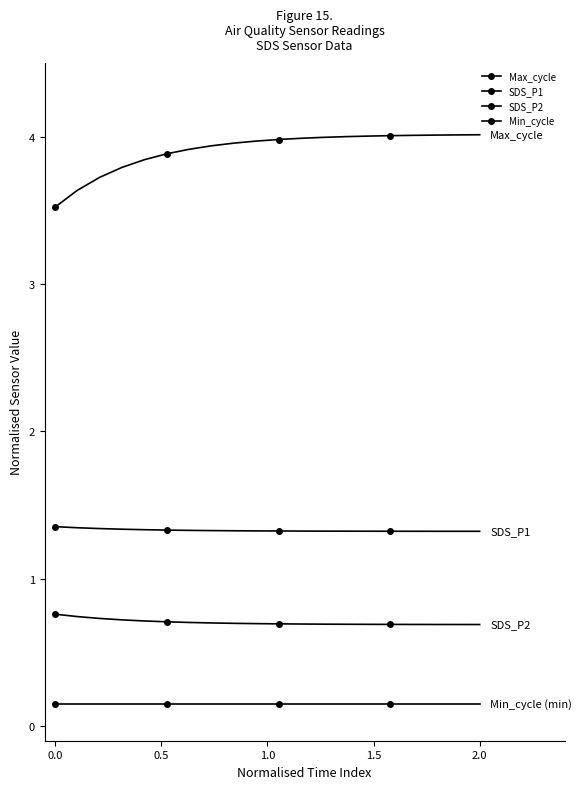

How many series are shown in this chart?

4